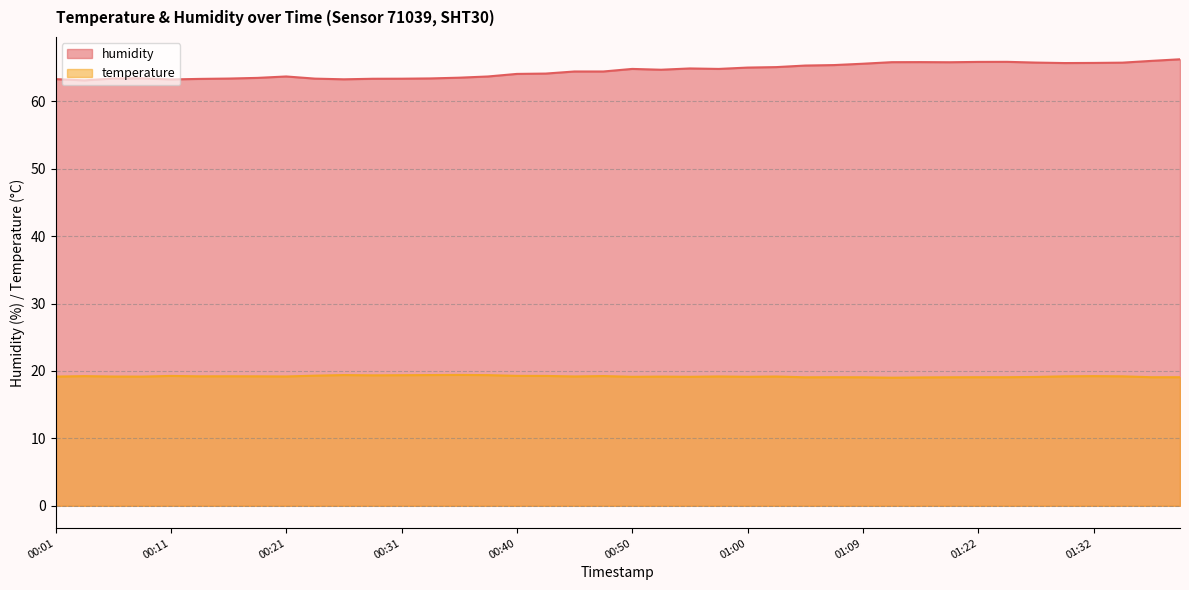

At 00:16, list the series in order from largest to smallest.

humidity, temperature